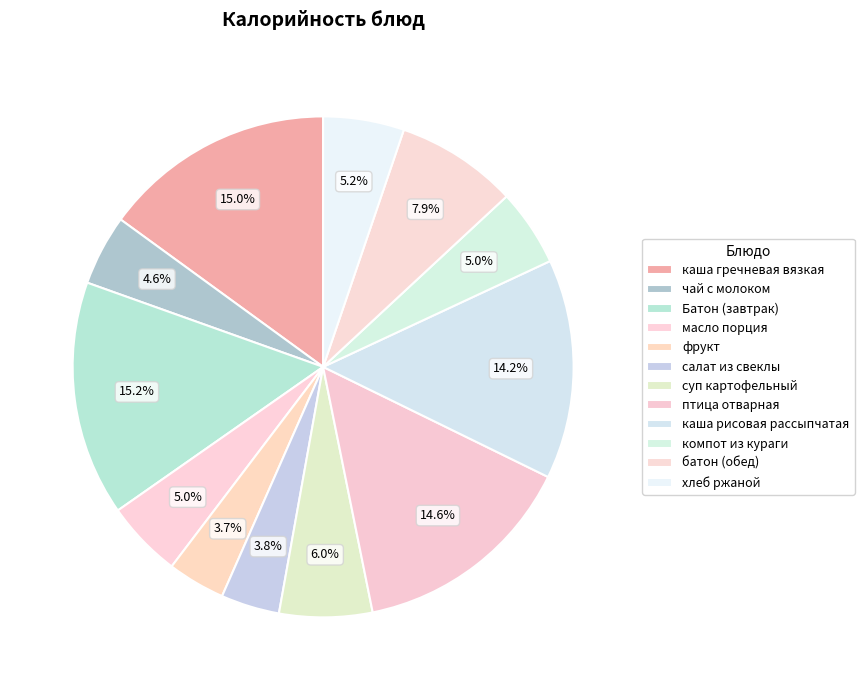

How many segments does this pie chart have?

12